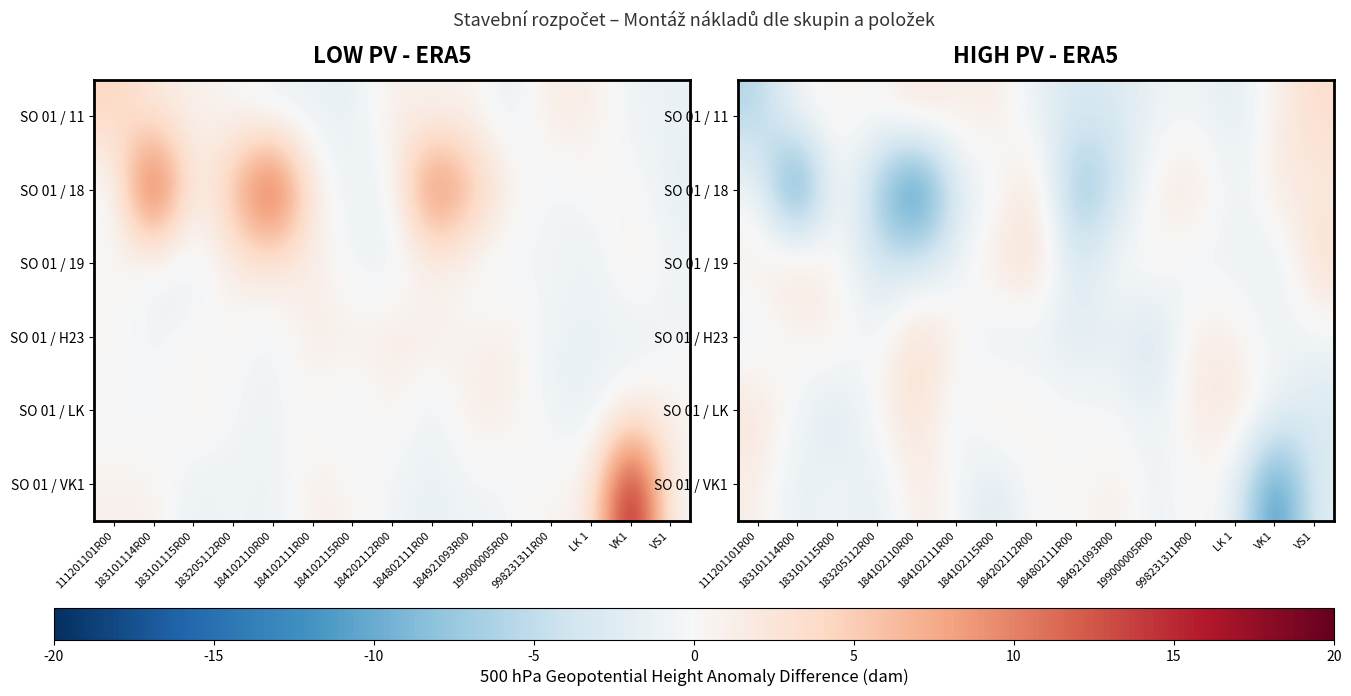

How many data points in SO 01 / 19 are less than 0?

7